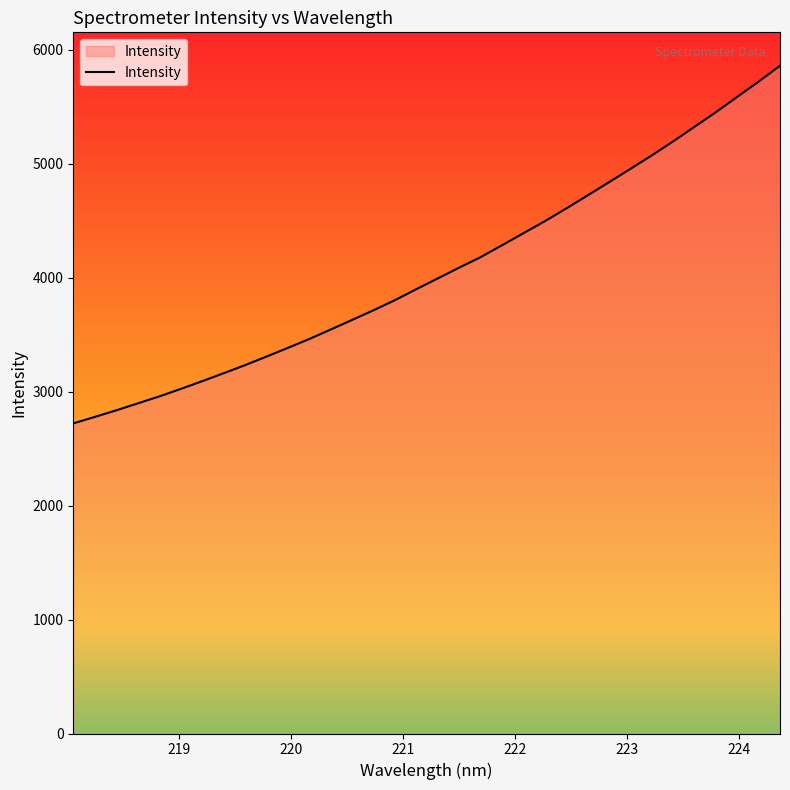

What is the minimum value shown in the chart?

2722.0